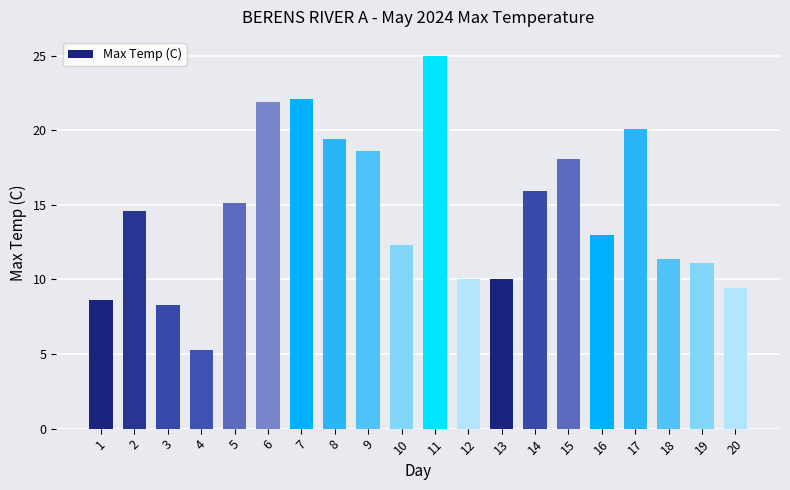

Reading left to right, what are all the values shown in this chart?

1=8.6	2=14.6	3=8.3	4=5.3	5=15.1	6=21.9	7=22.1	8=19.4	9=18.6	10=12.3	11=25.0	12=10.0	13=10.0	14=15.9	15=18.1	16=13.0	17=20.1	18=11.4	19=11.1	20=9.4